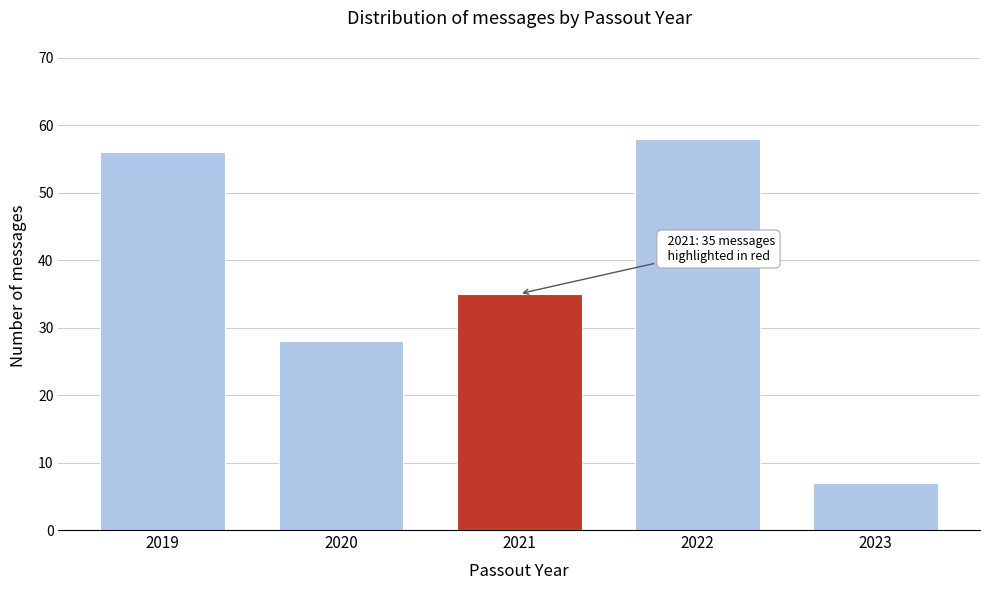

Reading left to right, what are all the values shown in this chart?

56	28	35	58	7